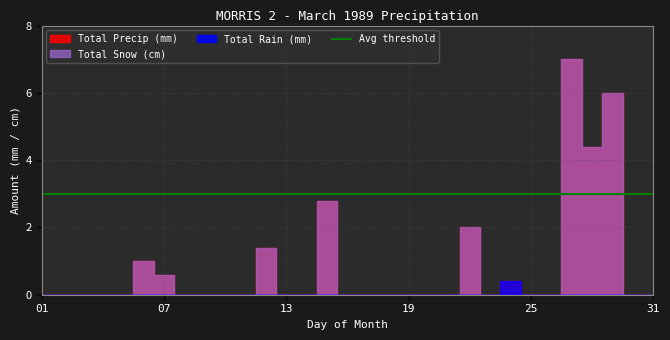

What are all the series names shown in the legend?

Total Precip (mm), Total Snow (cm), Total Rain (mm)